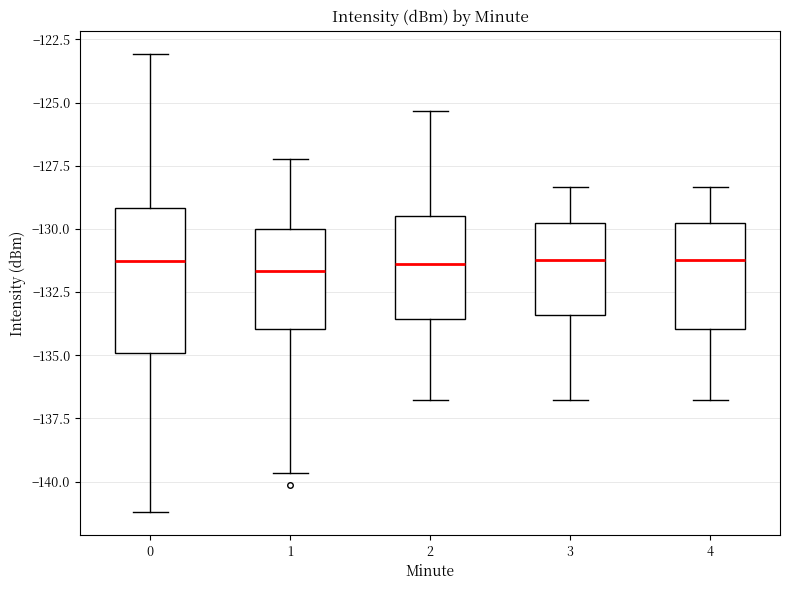

Reading left to right, transcribe this box plot: for each box, give where its median line is, the range the box spans, and where its two whiskers end, as read against the y-axis. The values are not printed on the chart, so give them approximately, as read against the axis.

0: median -131.5, box -135.0 to -129.0, whiskers -141.0 to -123.0
1: median -131.5, box -134.0 to -130.0, whiskers -139.5 to -127.0
2: median -131.5, box -133.5 to -129.5, whiskers -137.0 to -125.5
3: median -131.0, box -133.5 to -130.0, whiskers -137.0 to -128.5
4: median -131.0, box -134.0 to -130.0, whiskers -137.0 to -128.5